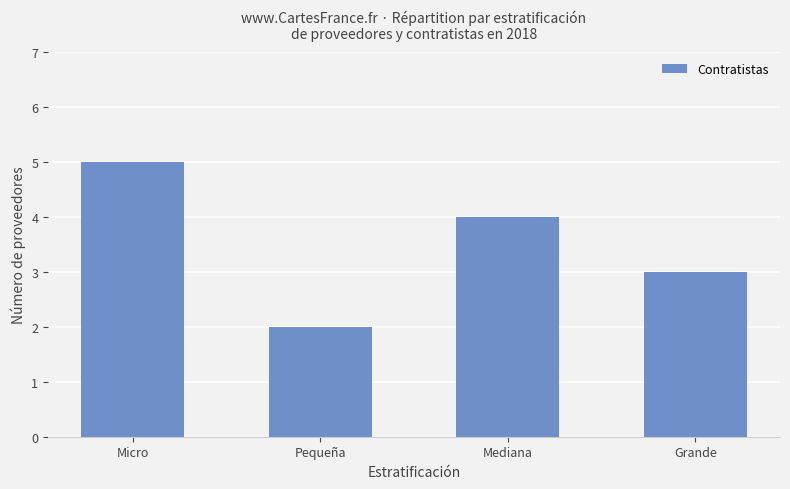

How many distinct data groups are displayed?

1